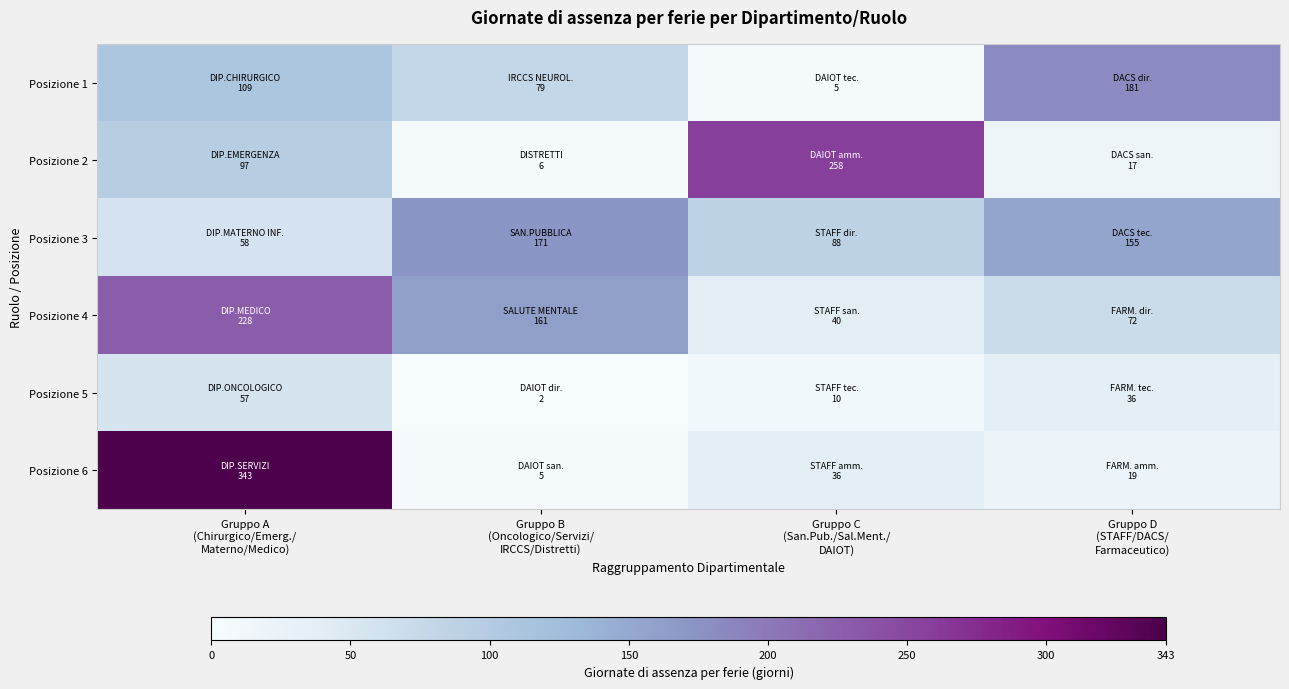

Which series has the widest spread of values?

Posizione 6